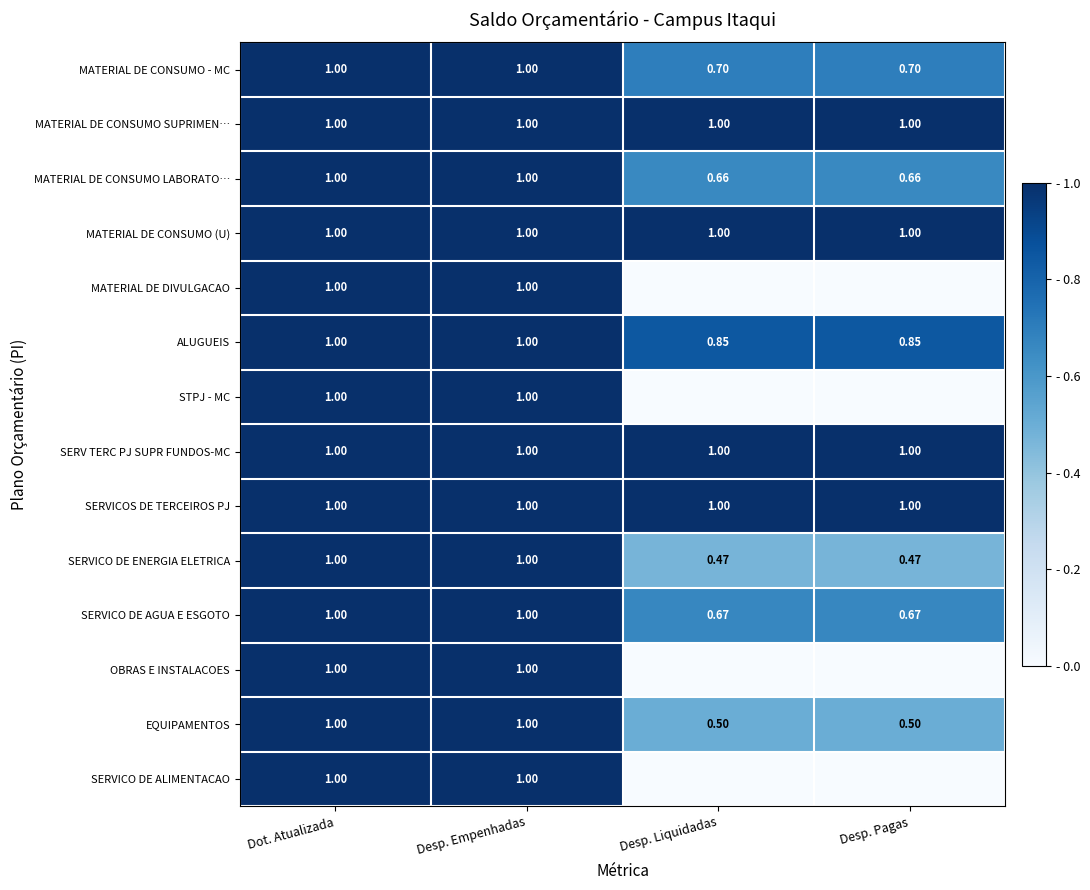

At which category does the chart reach its minimum across all series?

Desp. Liquidadas